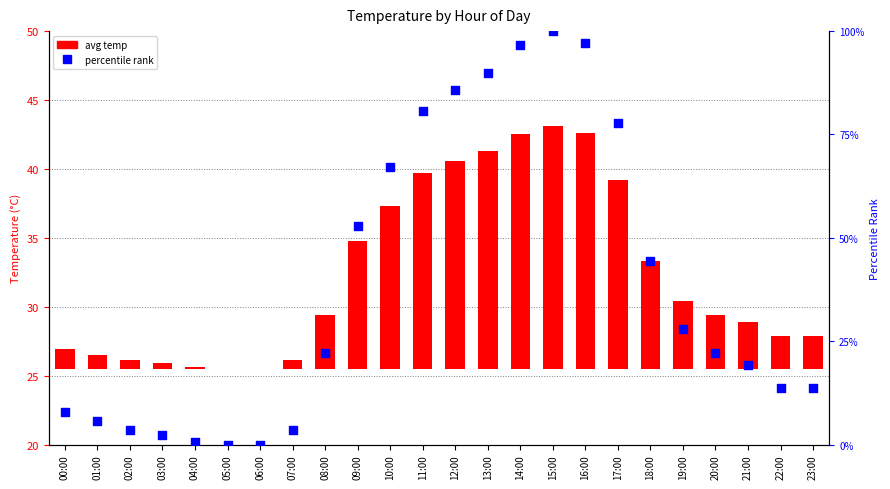

Which series has the largest total across all categories?

percentile rank